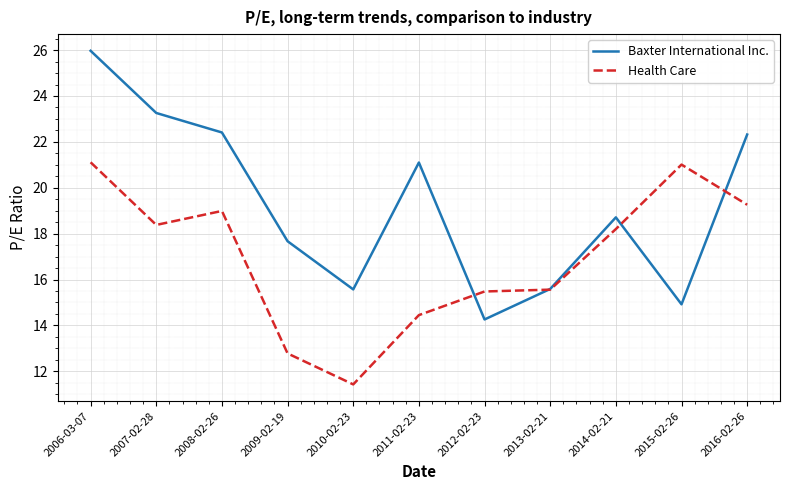

Which category has the lowest value in the Baxter International Inc. series?

2012-02-23